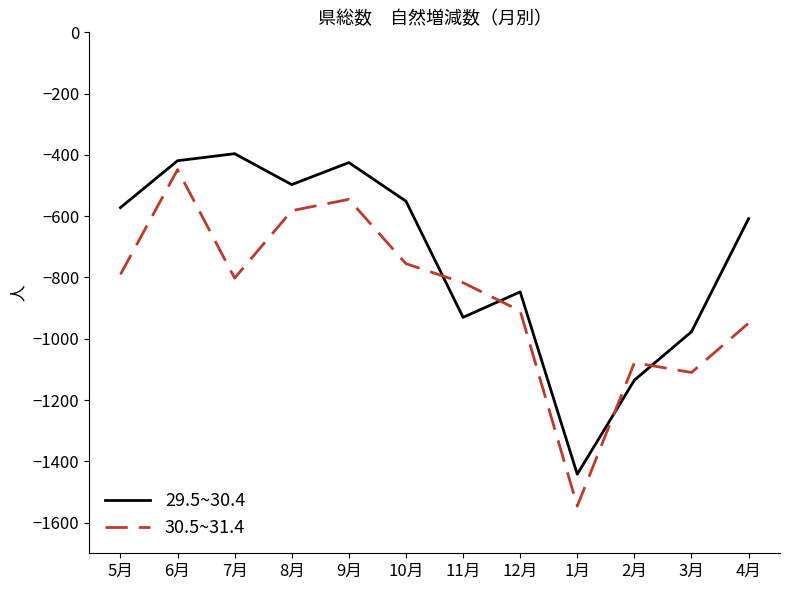

Which series ends up on top after the final intersection of 29.5~30.4 and 30.5~31.4?

29.5~30.4